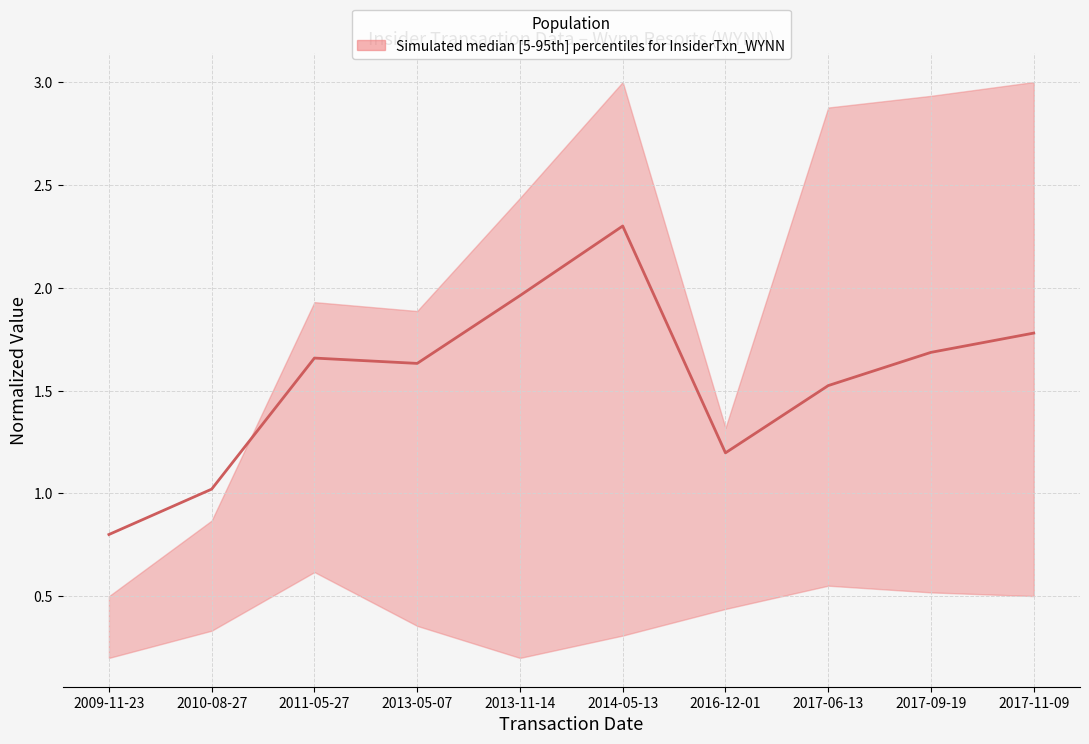

Does the chart display data point markers on the line(s)?

No